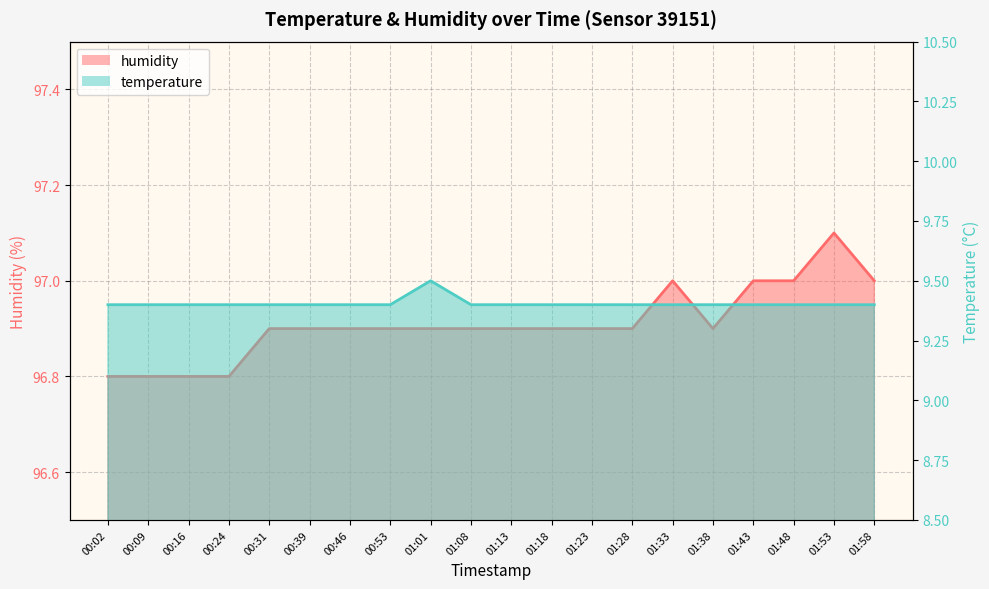

Reading left to right, what are all the values shown in this chart?

temperature: 00:02=9.4	00:09=9.4	00:16=9.4	00:24=9.4	00:31=9.4	00:39=9.4	00:46=9.4	00:53=9.4	01:01=9.5	01:08=9.4	01:13=9.4	01:18=9.4	01:23=9.4	01:28=9.4	01:33=9.4	01:38=9.4	01:43=9.4	01:48=9.4	01:53=9.4	01:58=9.4
humidity: 00:02=96.8	00:09=96.8	00:16=96.8	00:24=96.8	00:31=96.9	00:39=96.9	00:46=96.9	00:53=96.9	01:01=96.9	01:08=96.9	01:13=96.9	01:18=96.9	01:23=96.9	01:28=96.9	01:33=97.0	01:38=96.9	01:43=97.0	01:48=97.0	01:53=97.1	01:58=97.0